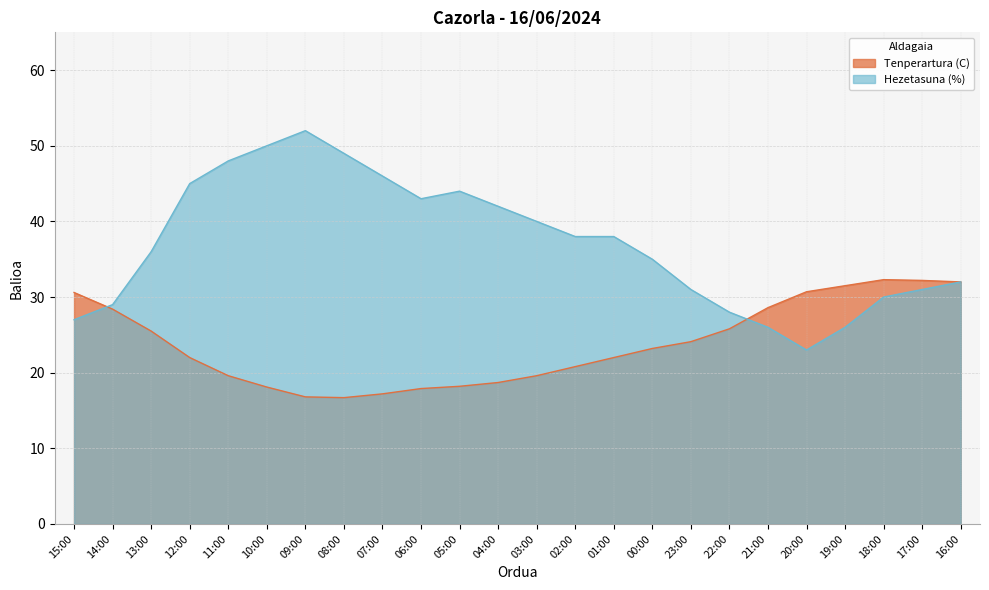

Which has a higher value, 13:00 or 15:00?

15:00